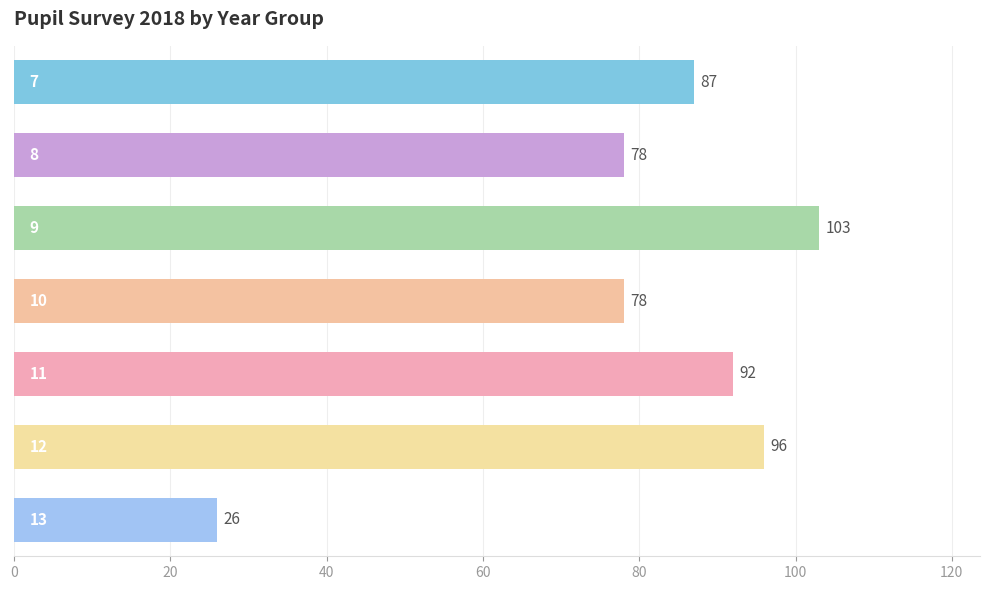

What is the value of the 2nd bar from the top?

78